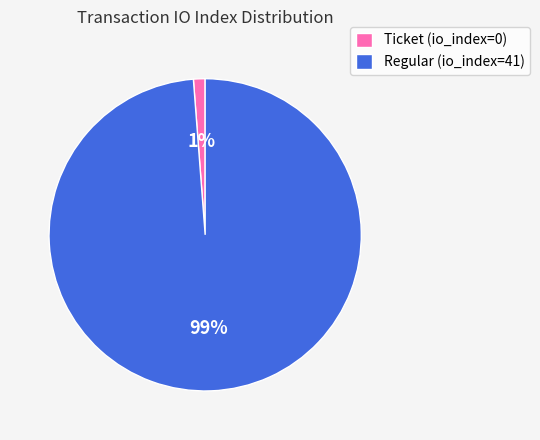

Is there any slice that represents more than half of the pie?

Yes